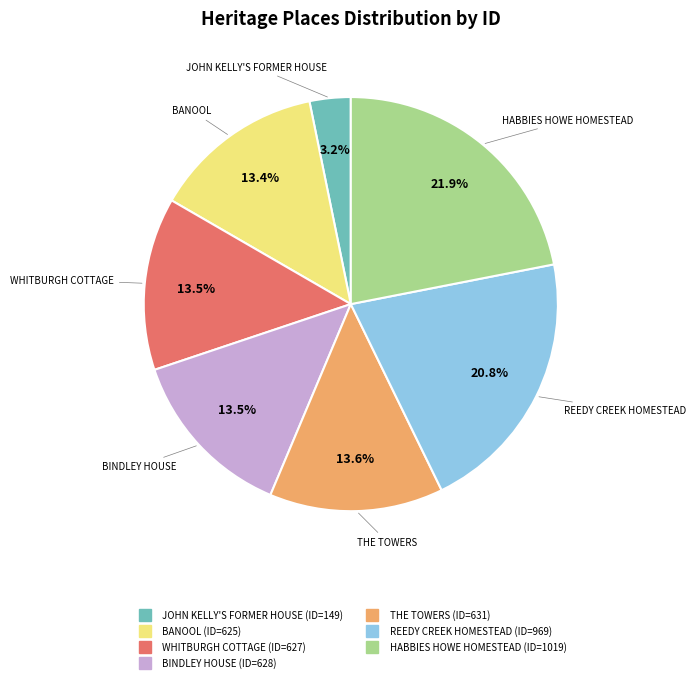

What is the total percentage of WHITBURGH COTTAGE and REEDY CREEK HOMESTEAD?

34.3%